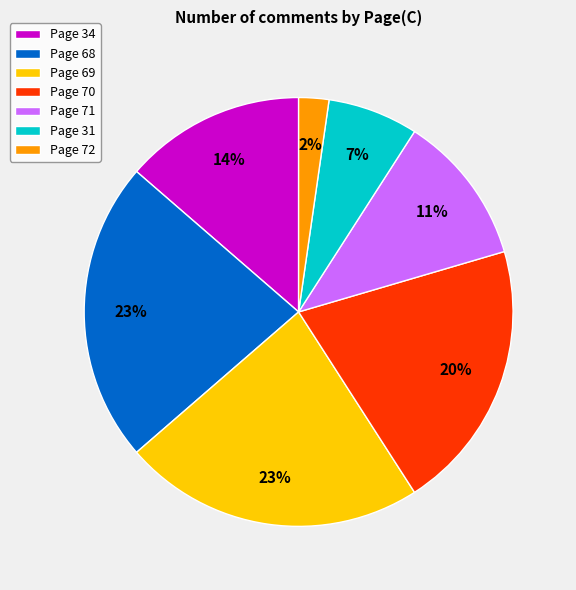

Is the sum of Page 72 and Page 69 greater than half?

No